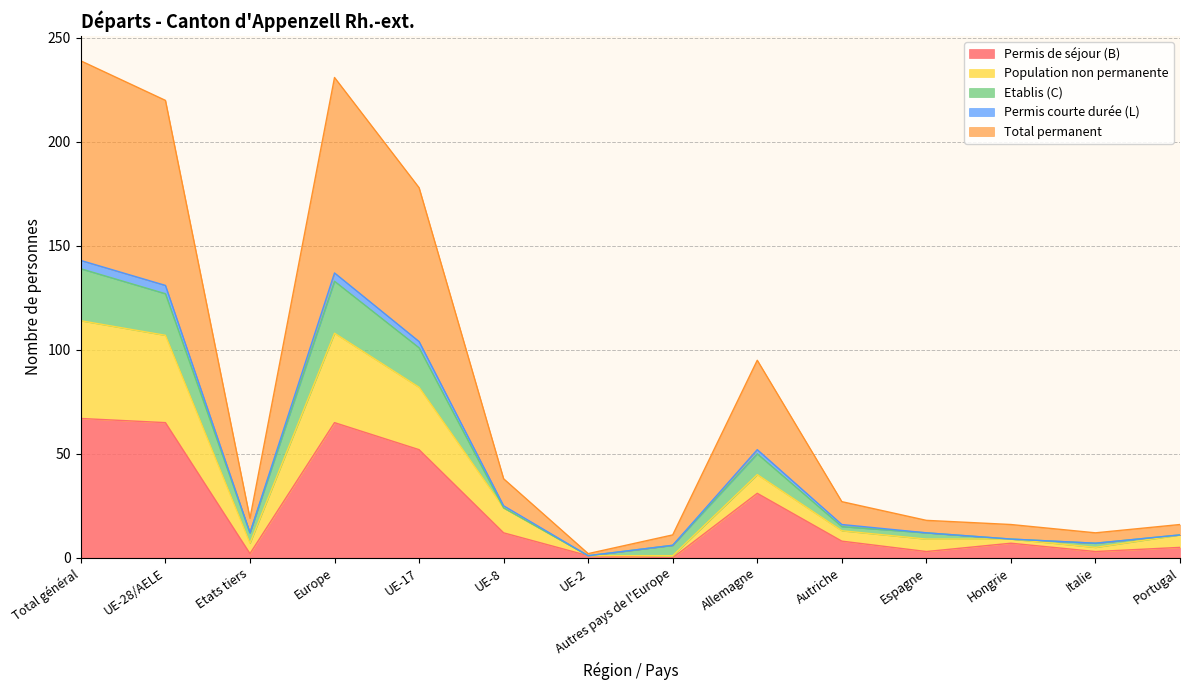

True or false: Permis de séjour (B) and Total permanent intersect in this chart.

False